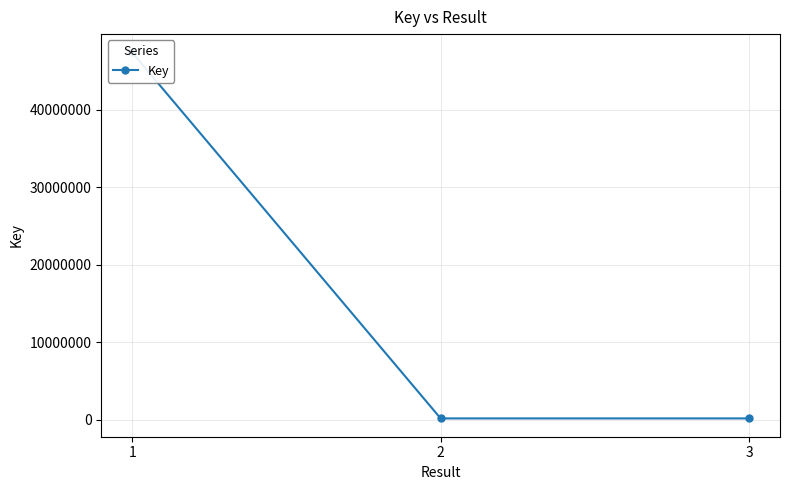

What is the maximum value shown in the chart?

47396784